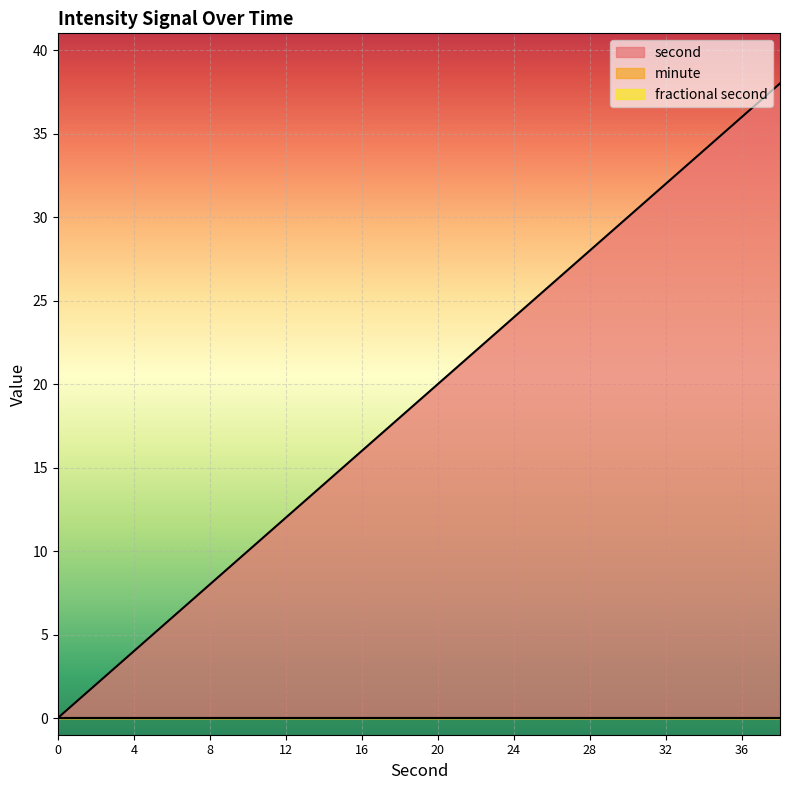

At how many categories does at least one series exceed 19?

10